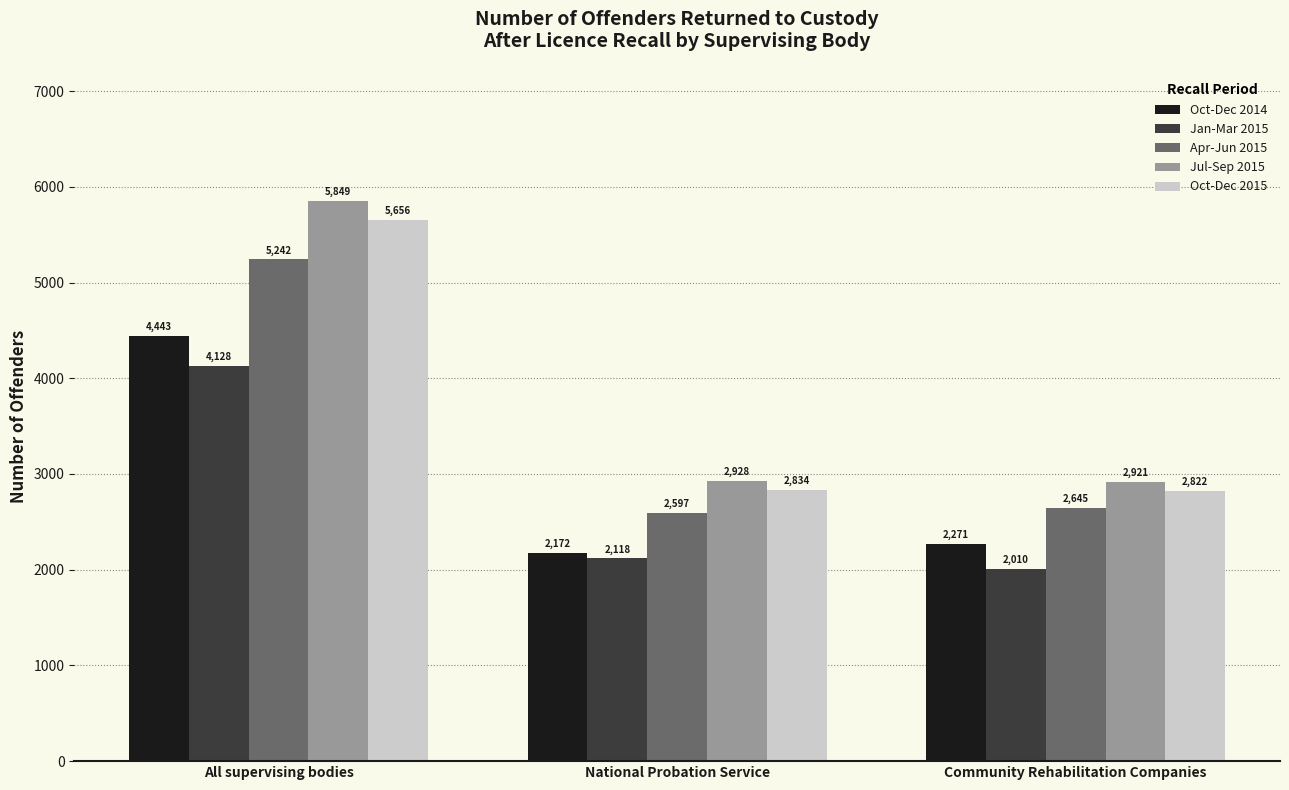

Rank the categories by Apr-Jun 2015 value from lowest to highest.

National Probation Service, Community Rehabilitation Companies, All supervising bodies